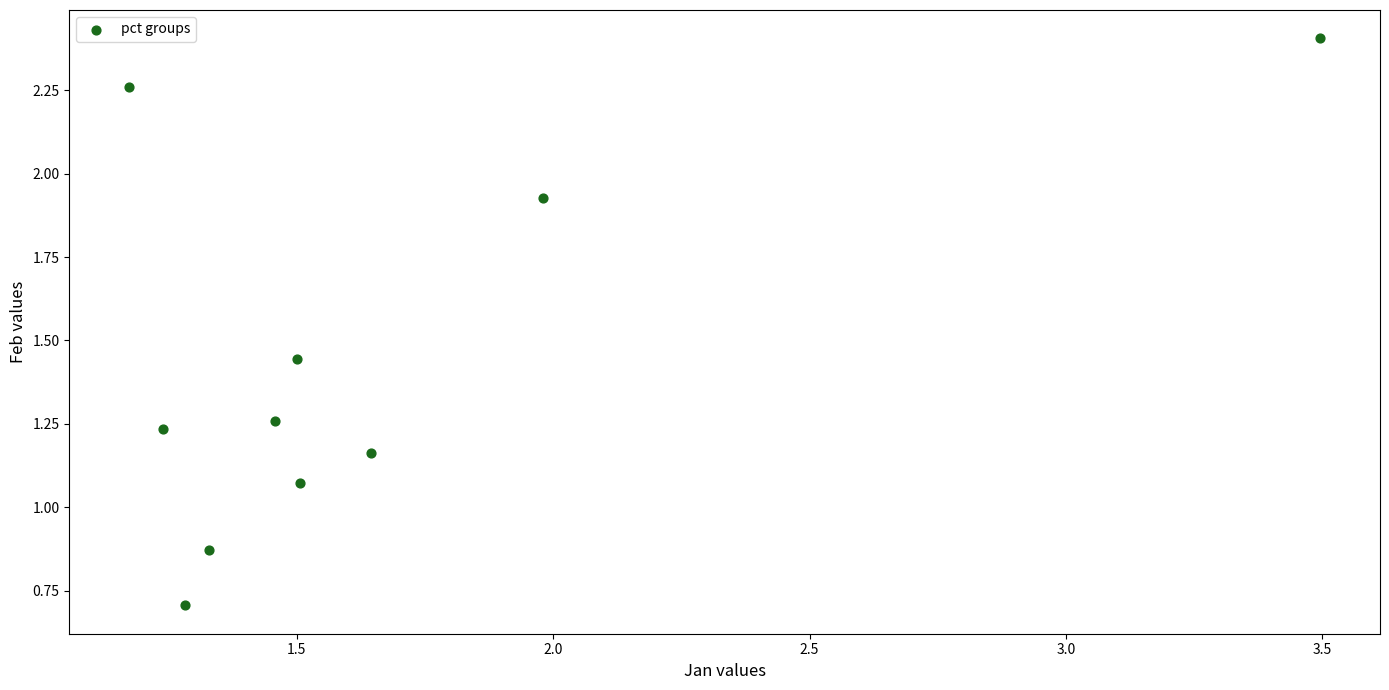

What is the range of Y values (max minus min)?

1.7